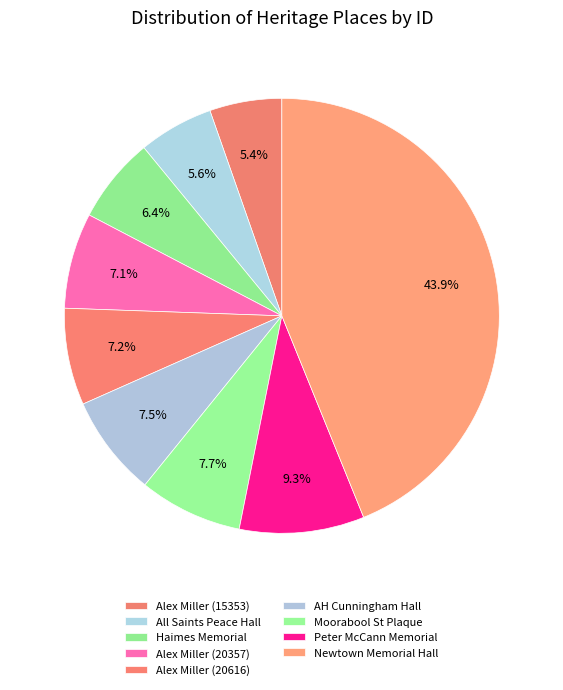

How many segments does this pie chart have?

9